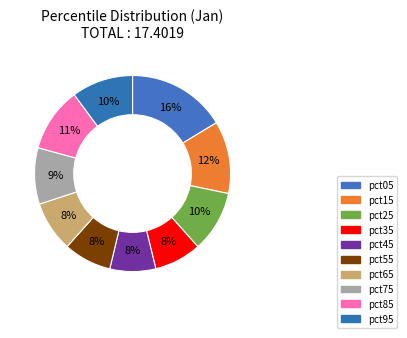

Count the number of slices in the pie.

10